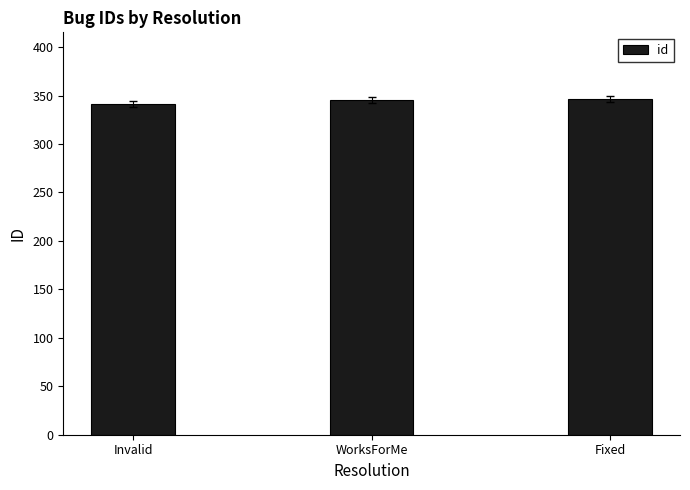

What is the greatest value displayed?

346